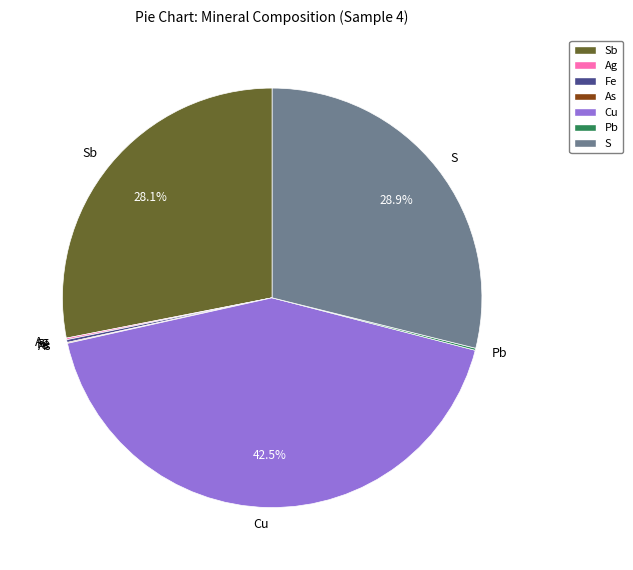

Does any single category account for the majority?

No